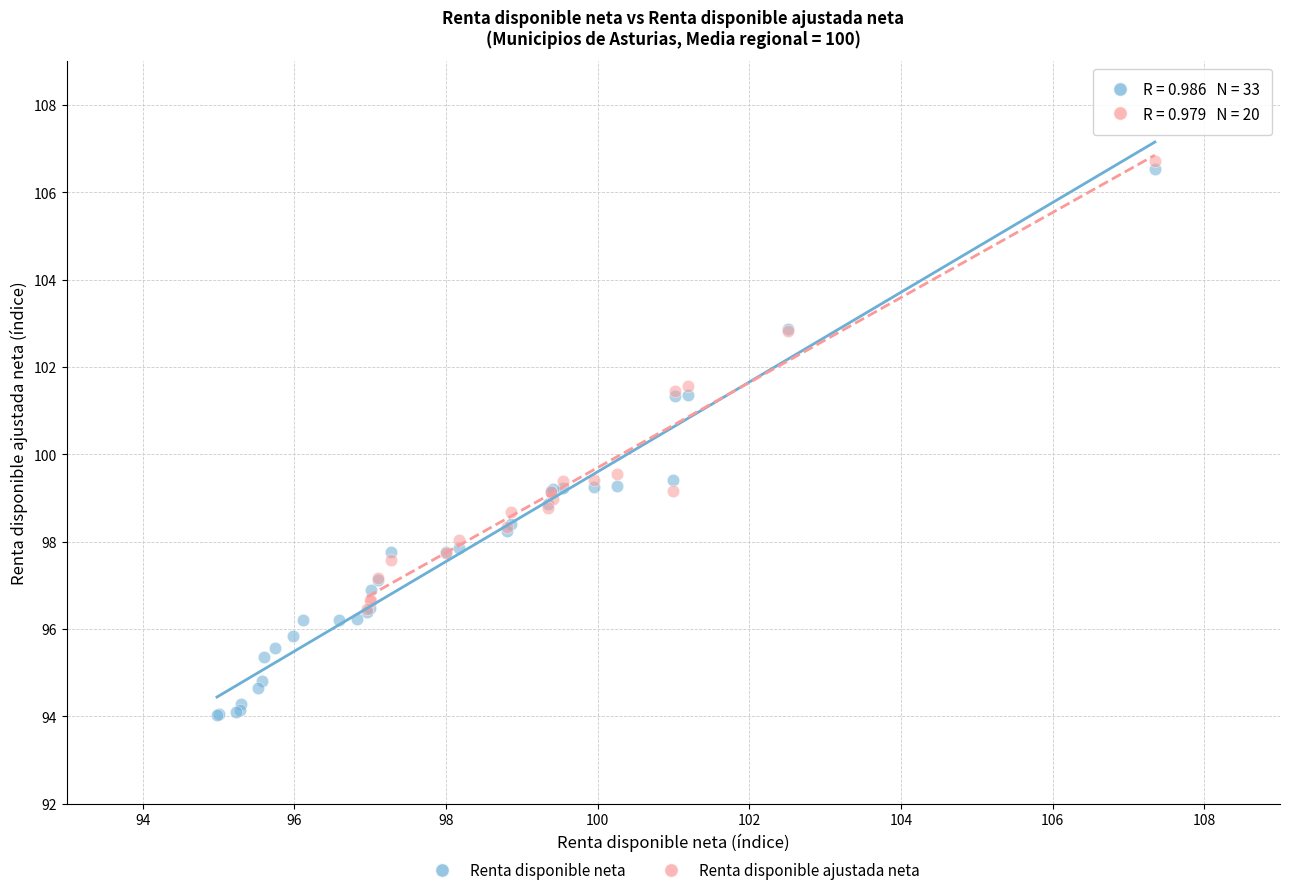

Which series contains the lowest Y value?

Renta disponible neta